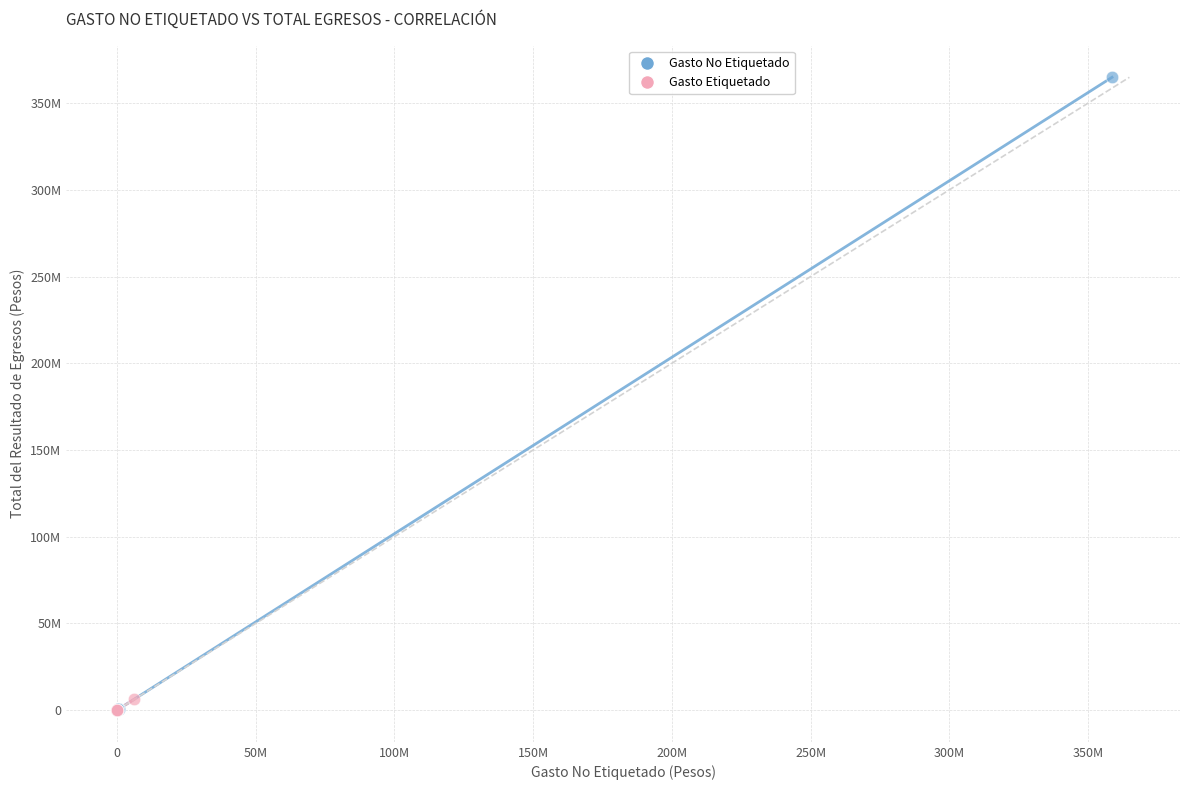

Which series has the largest Y range (max minus min)?

Gasto No Etiquetado